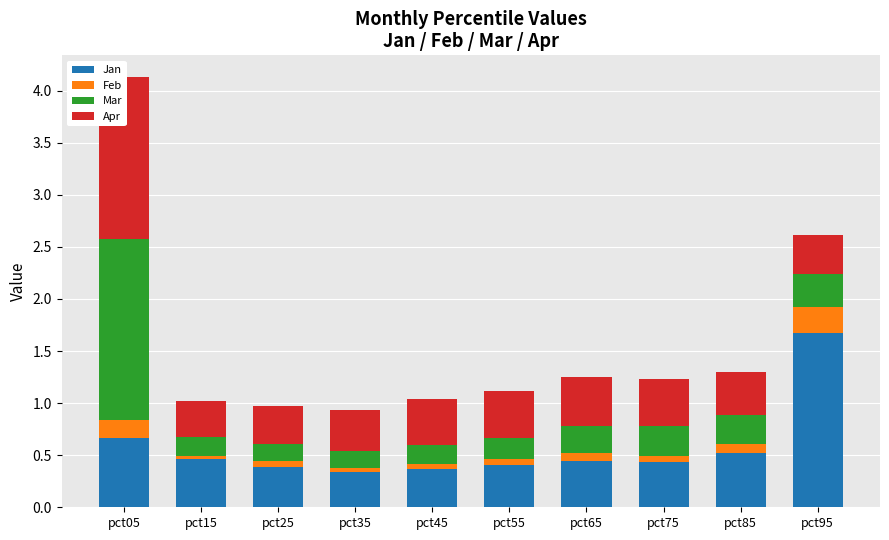

What is the difference between the highest and lowest values at pct35?

0.3